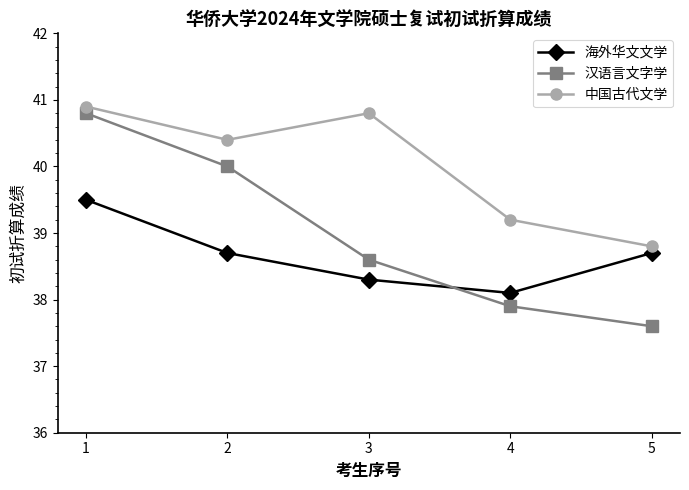

Which category has the lowest value in the 中国古代文学 series?

5